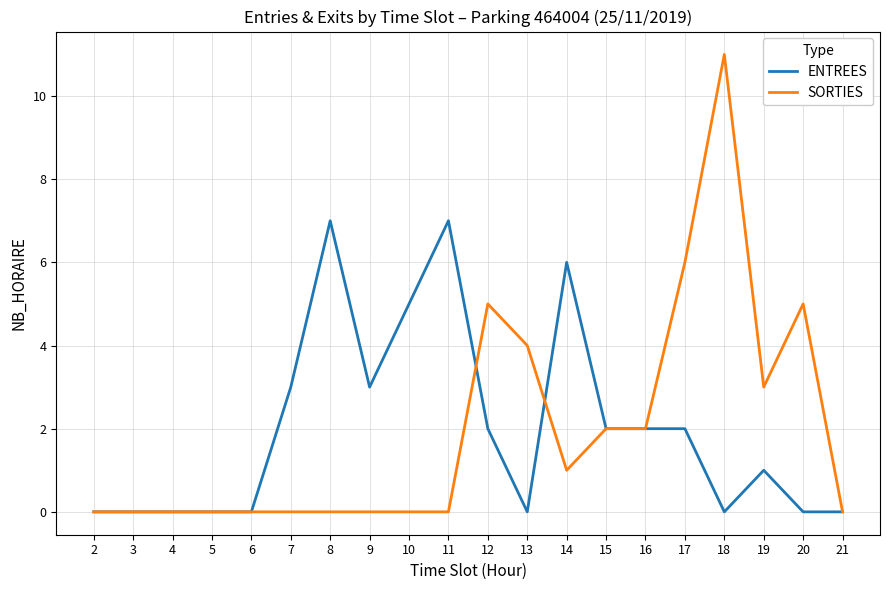

How many lines are shown in the chart?

2